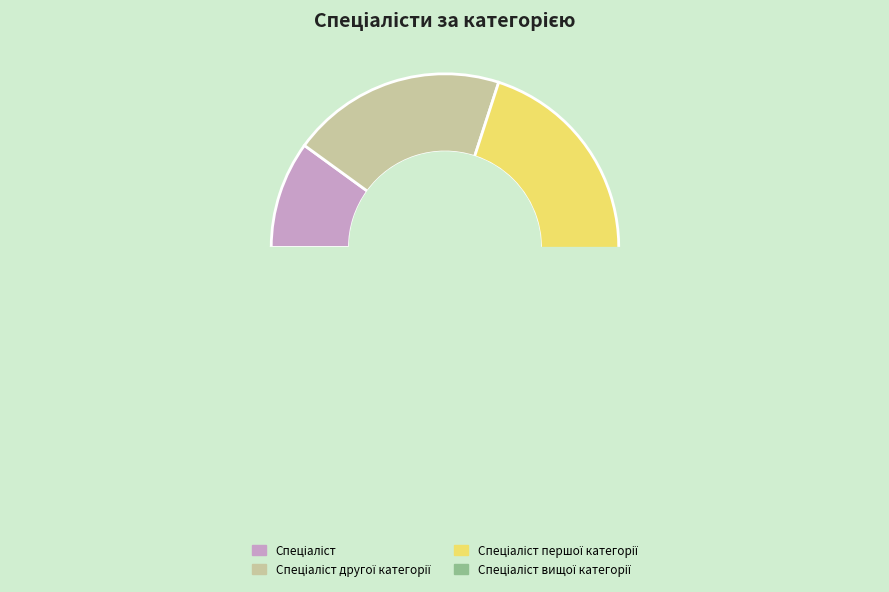

Does Спеціаліст першої категорії account for over 50% of the chart?

No